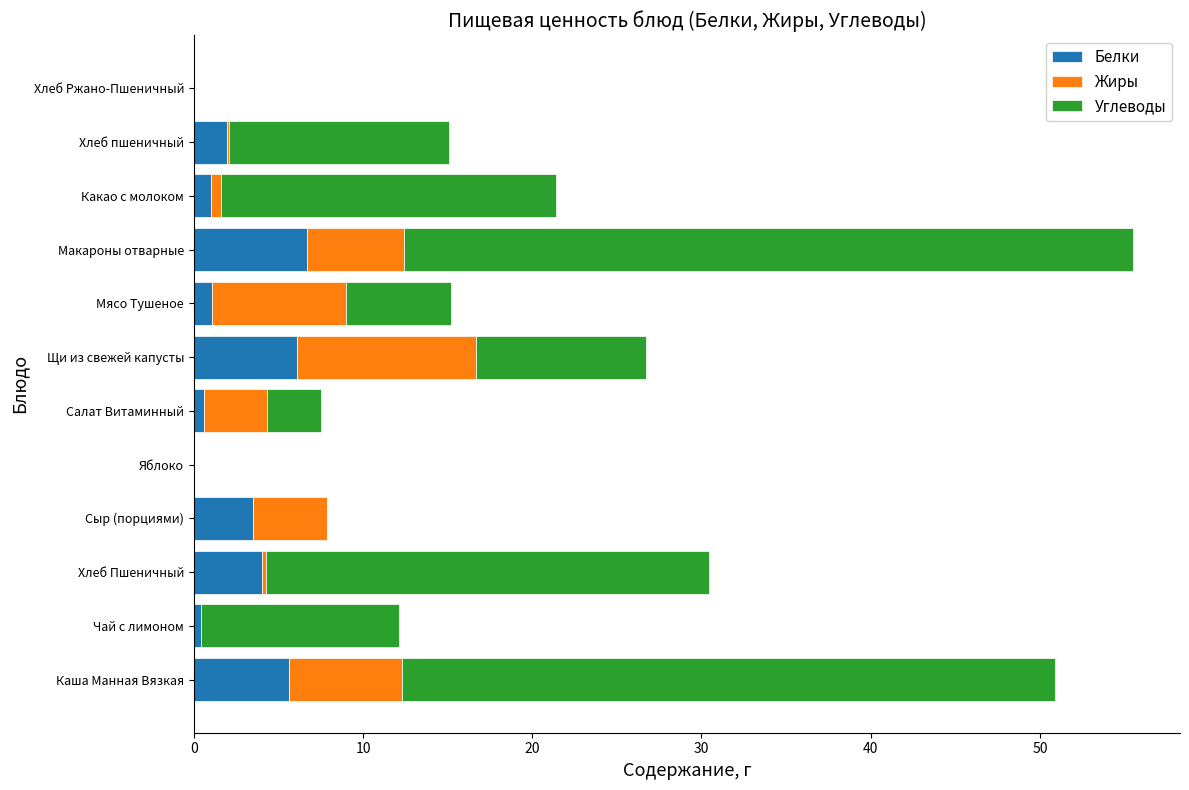

At which category is the sum across all series the highest?

Макароны отварные